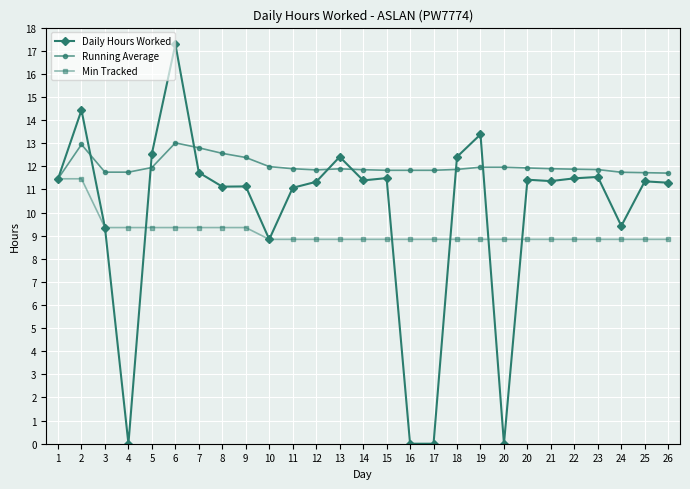

How many lines are shown in the chart?

3